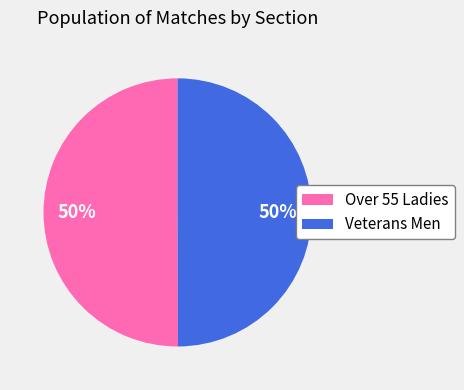

How many segments does this pie chart have?

2